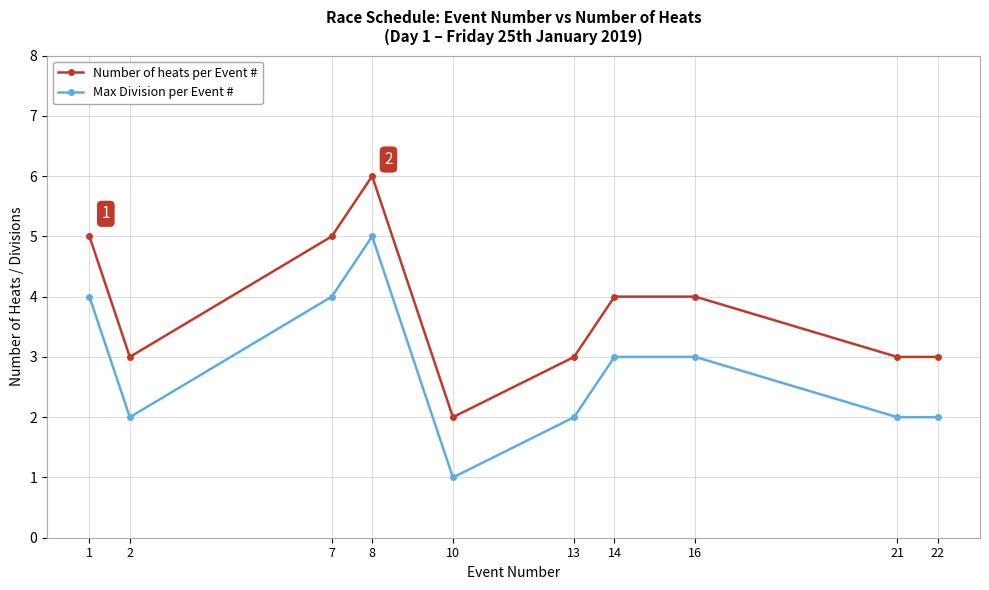

The value of Number of heats per Event # at 13 is 1. True or false?

False